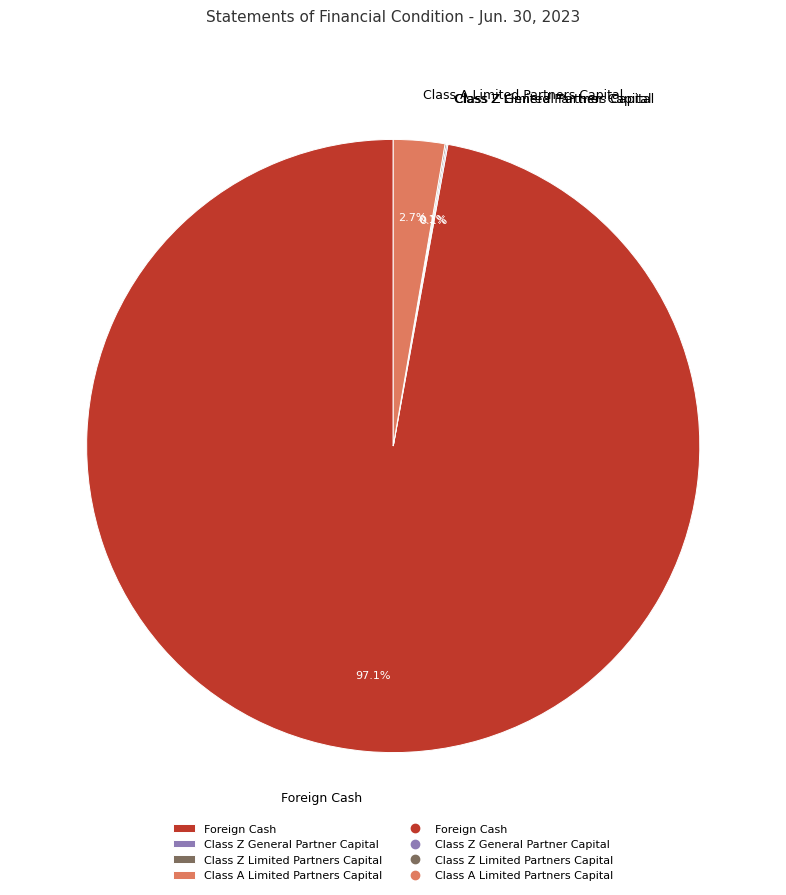

To the nearest percent, what is the average slice percentage?

25%